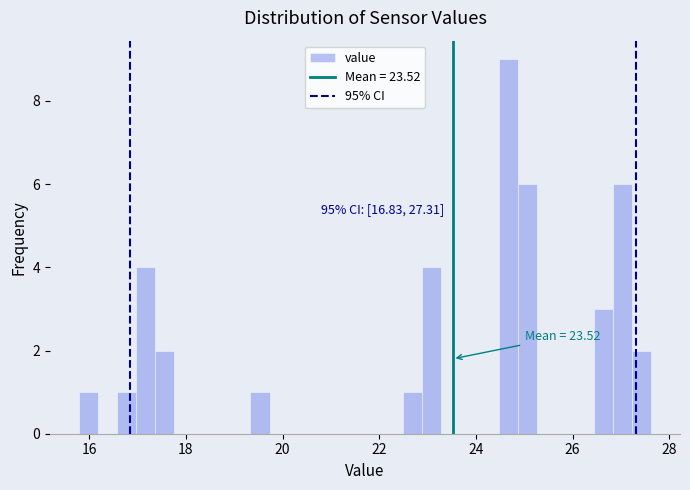

Read against the x-axis, roughly where is the centre of the tallest bar?

24.6